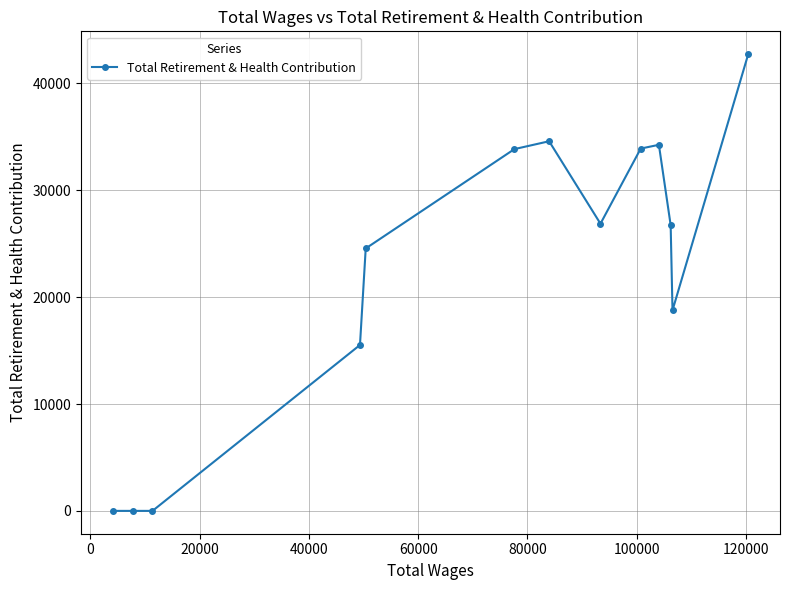

What is the maximum value shown in the chart?

42744